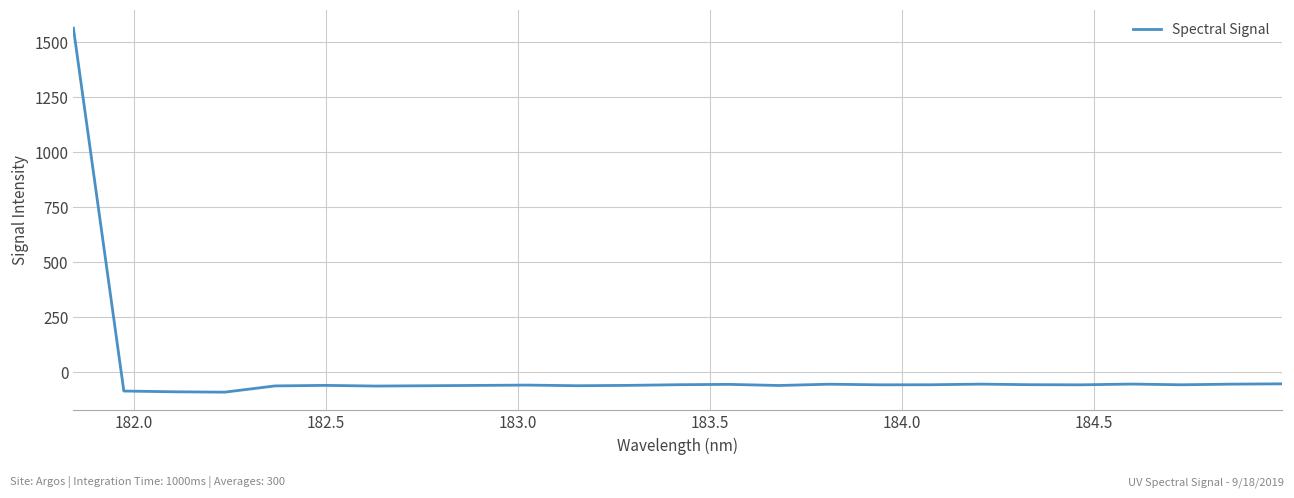

What is the difference between the maximum and minimum values?

1653.4